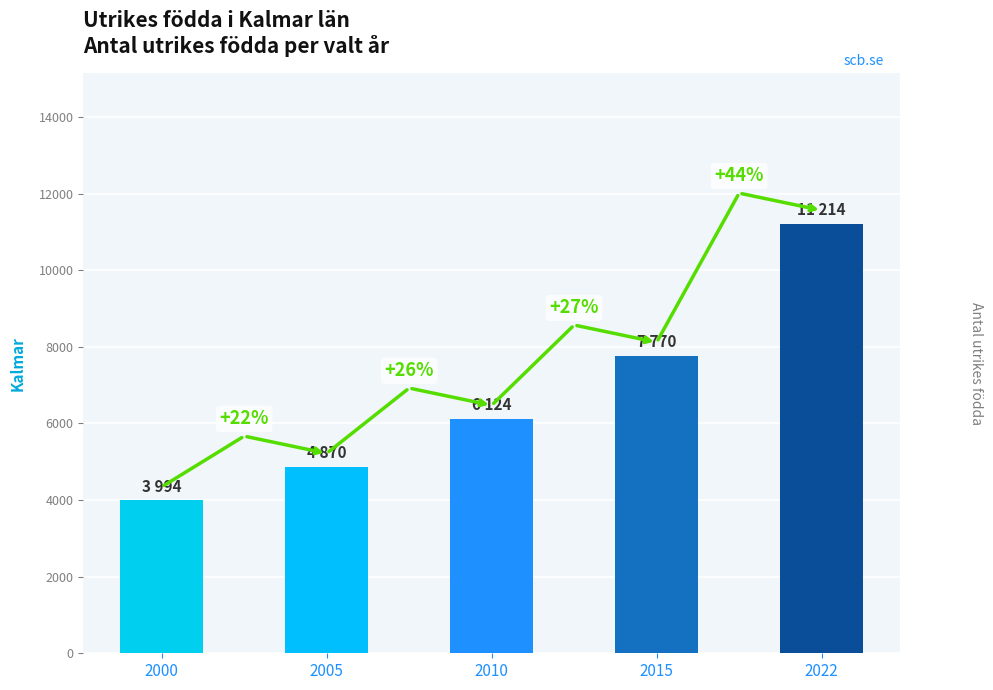

How many bars are there in total?

5